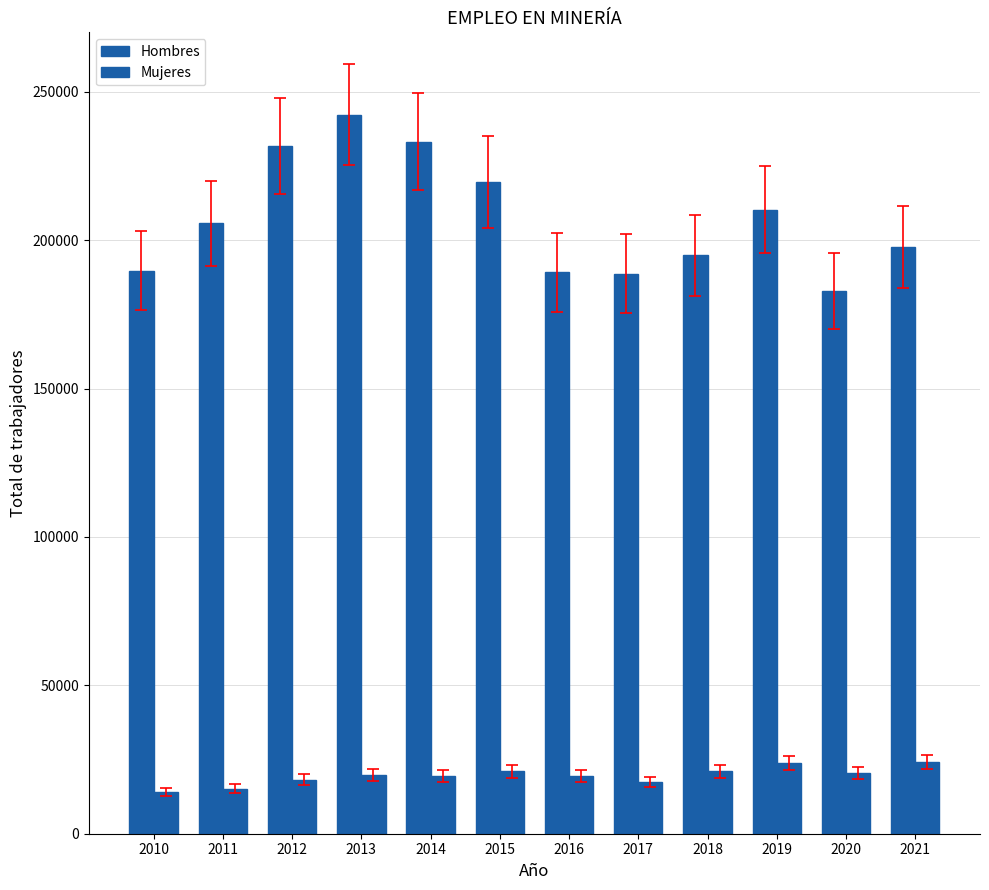

How many bars are there in each group?

2